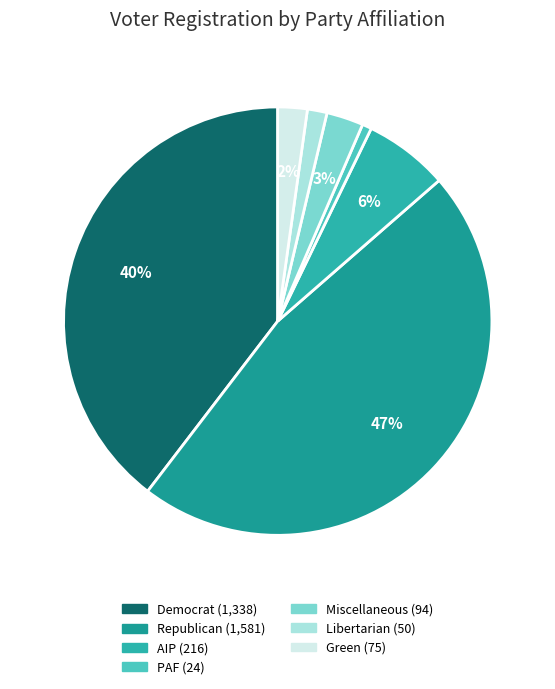

How many slices are in this pie chart?

7